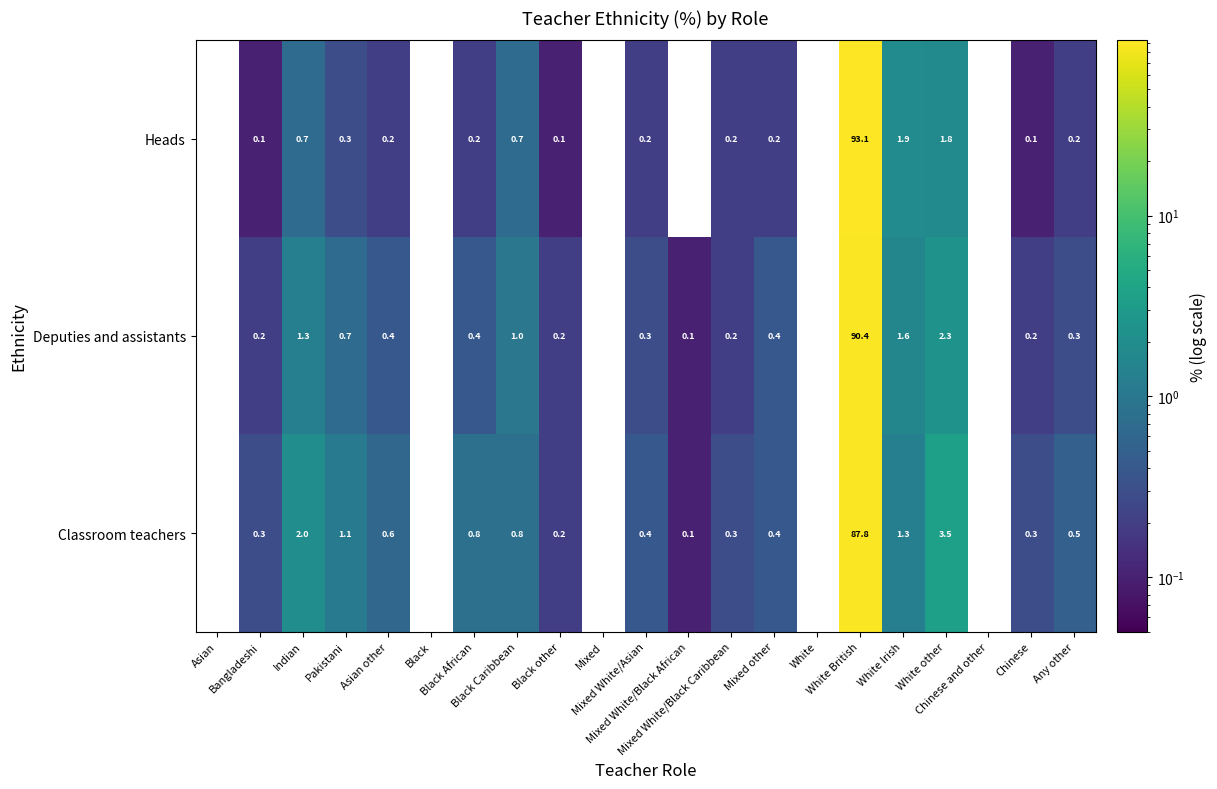

Which series has the widest spread of values?

Heads